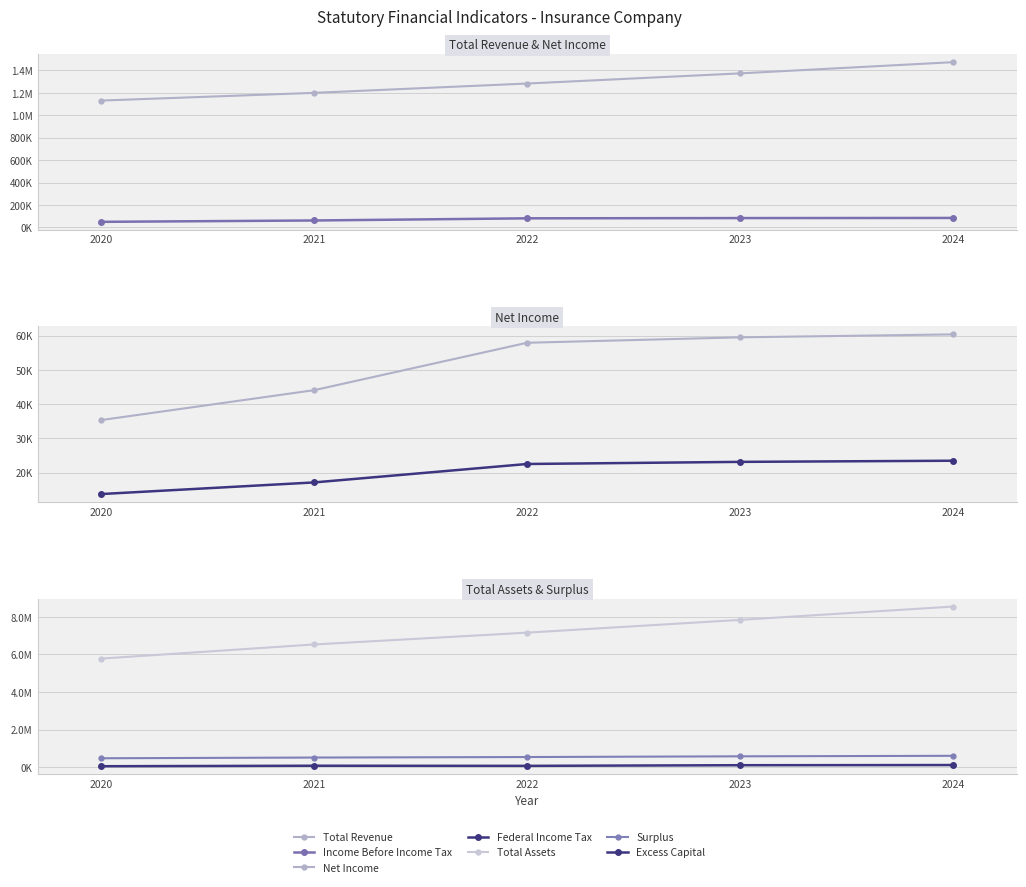

At how many categories does at least one series exceed 4764043?

5